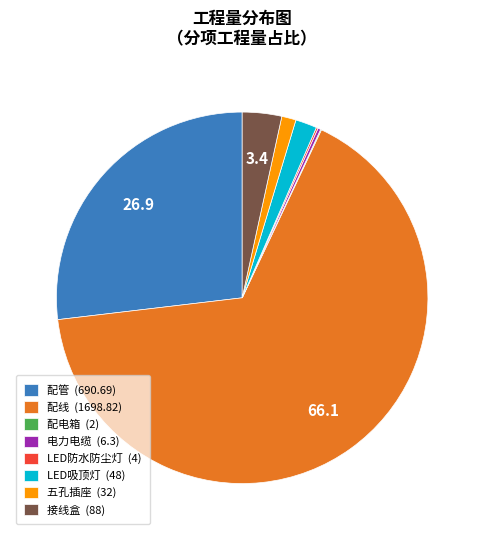

Is 配线 (1698.82) the majority of the pie?

Yes